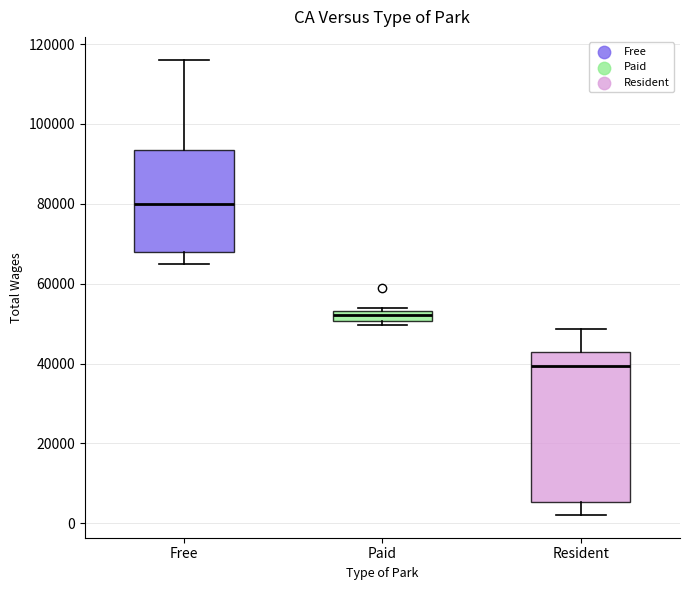

Which box has the lowest median line?

Resident